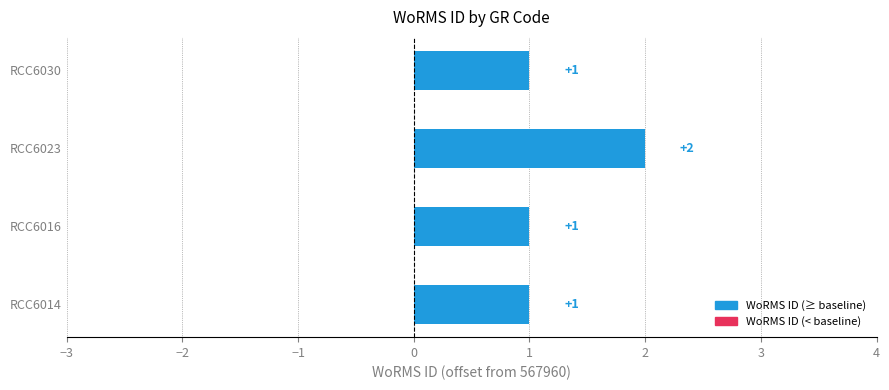

Approximately how many times larger is the value at RCC6030 compared to RCC6016?

1.0